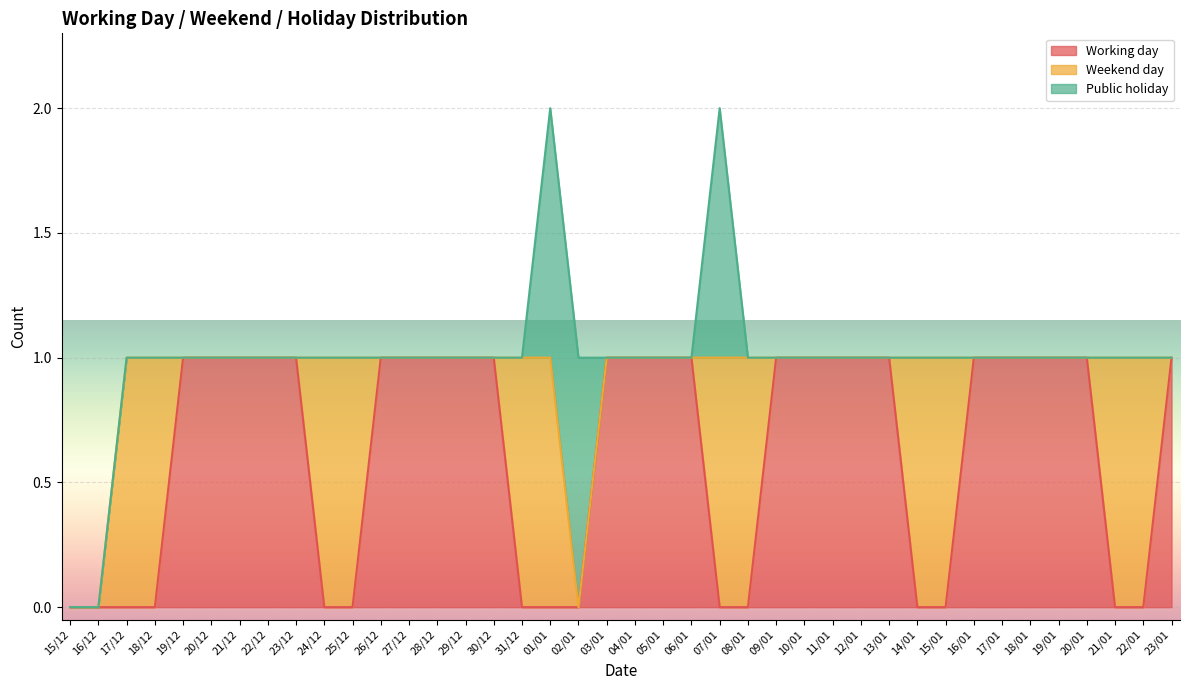

True or false: Weekend day and Public holiday intersect in this chart.

False